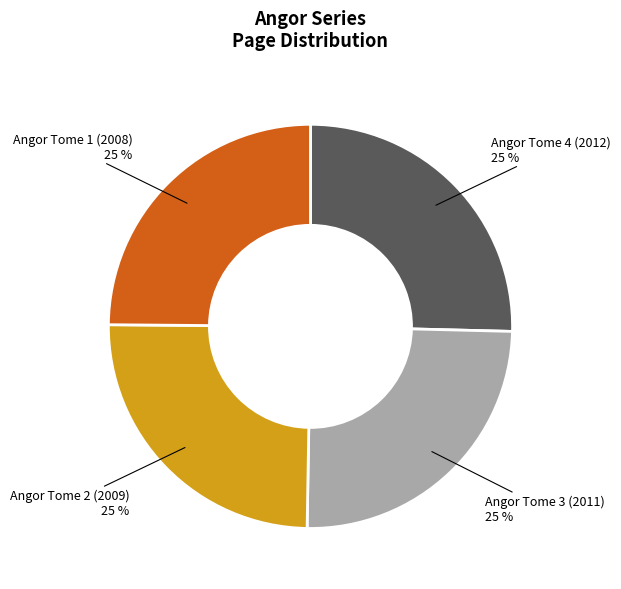

Is it true that Angor Tome 3 (2011) is 25% of the pie?

True